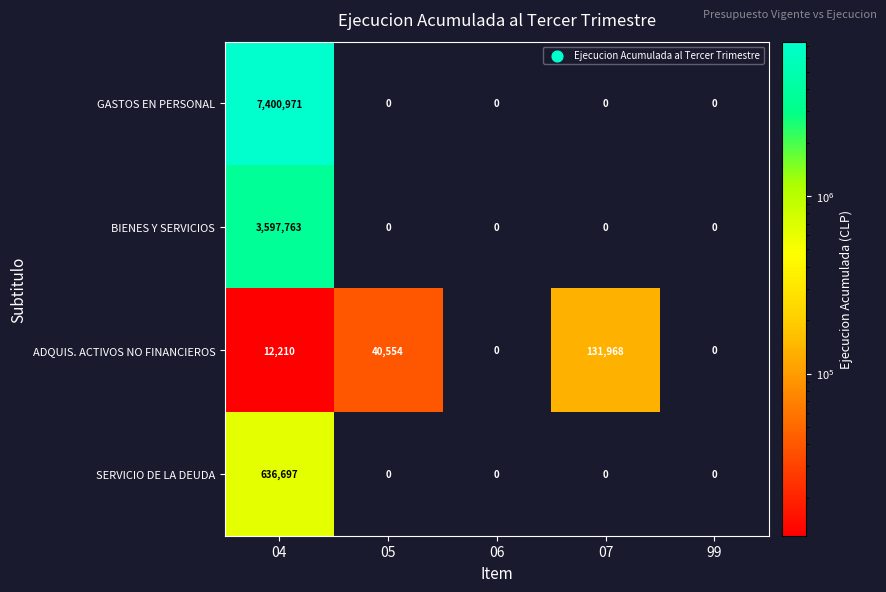

Rank the series by their maximum value, from highest to lowest.

GASTOS EN PERSONAL, BIENES Y SERVICIOS, SERVICIO DE LA DEUDA, ADQUIS. ACTIVOS NO FINANCIEROS